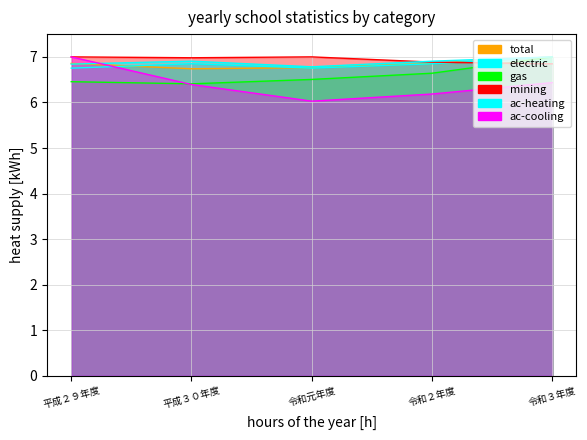

What is the smallest value displayed?

6.0